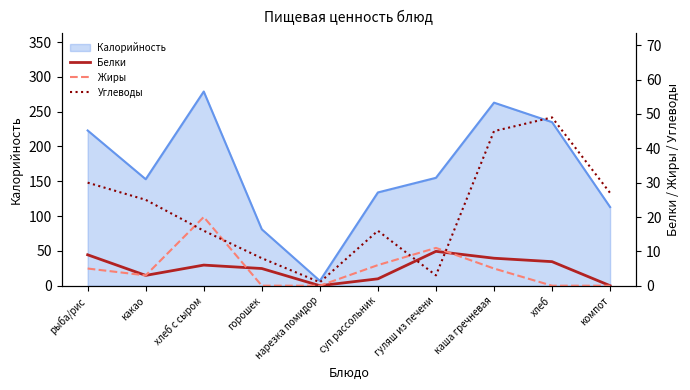

Which series ends up on top after the final intersection of Углеводы and Жиры?

Углеводы